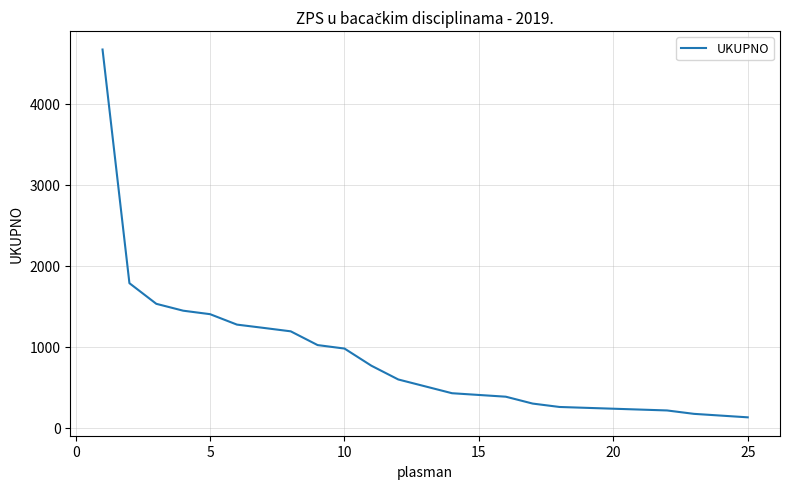

True or false: there are more than 0 points higher than both neighbors.

False